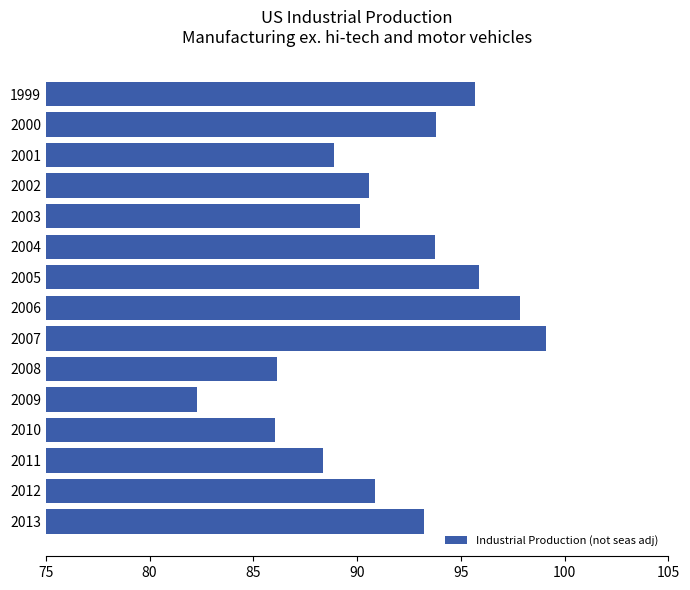

What is the maximum value shown in the chart?

99.1